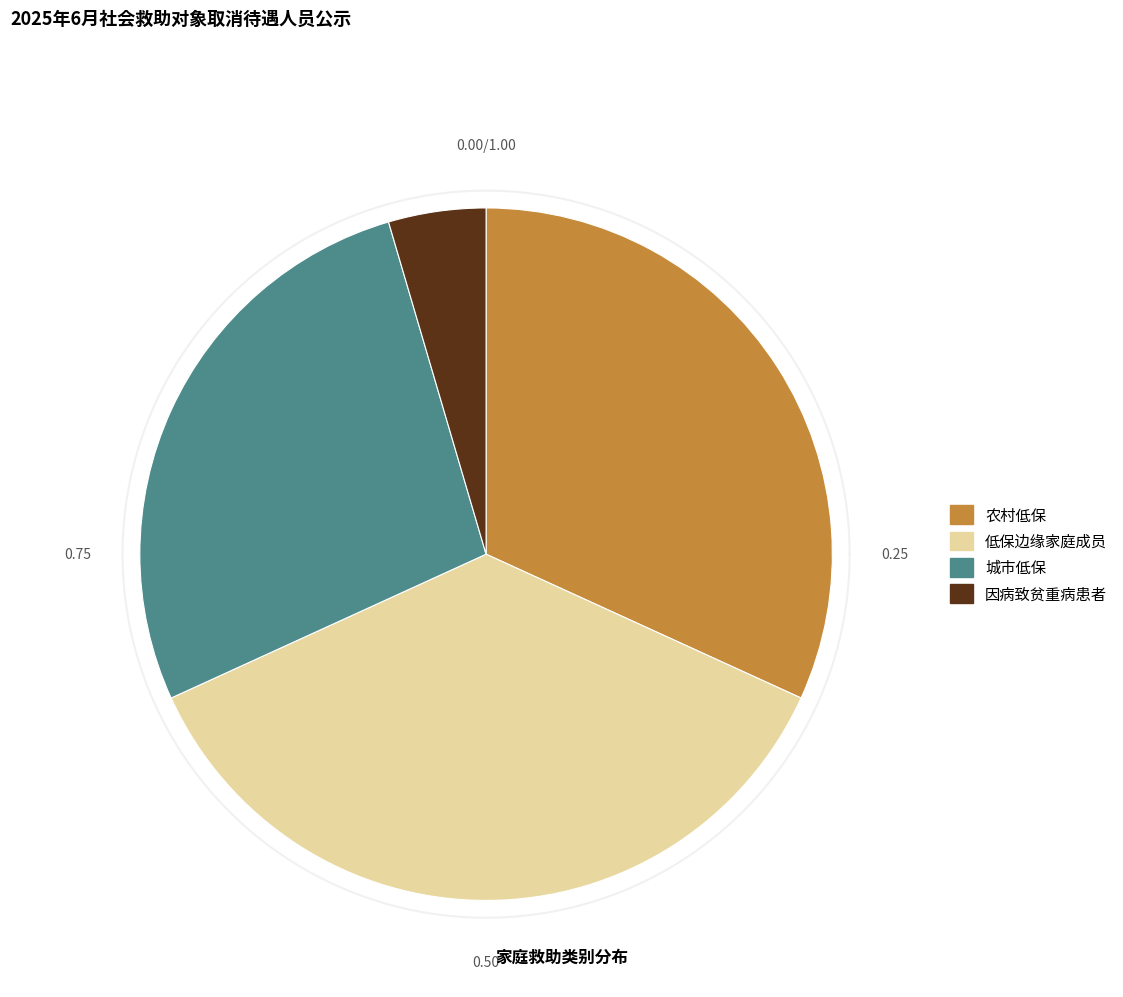

To the nearest percent, what is the difference between the largest and smallest slice percentages?

32%